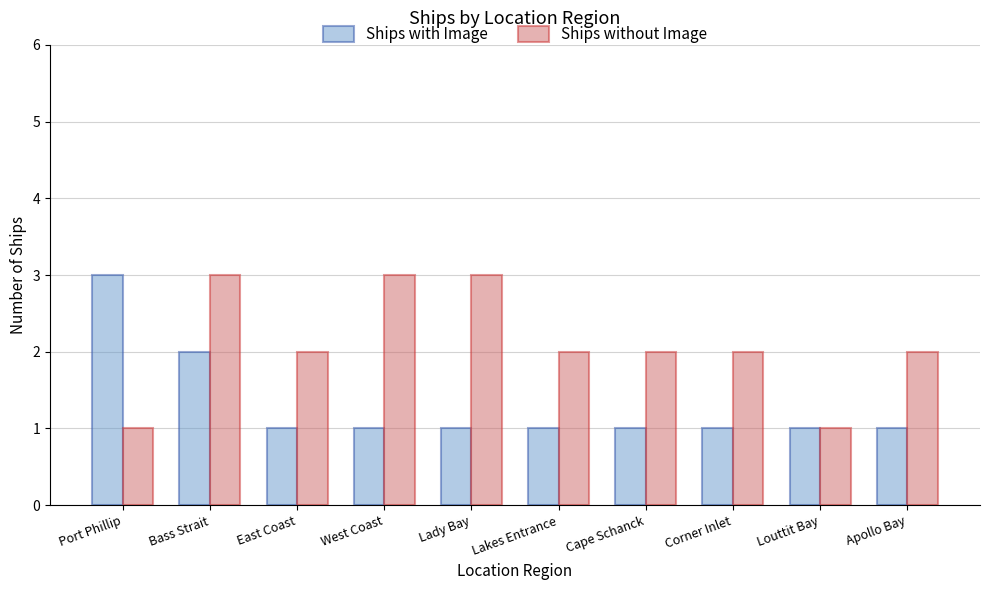

Reading left to right, extract all data points from this chart.

Ships with Image: 3	2	1	1	1	1	1	1	1	1
Ships without Image: 1	3	2	3	3	2	2	2	1	2